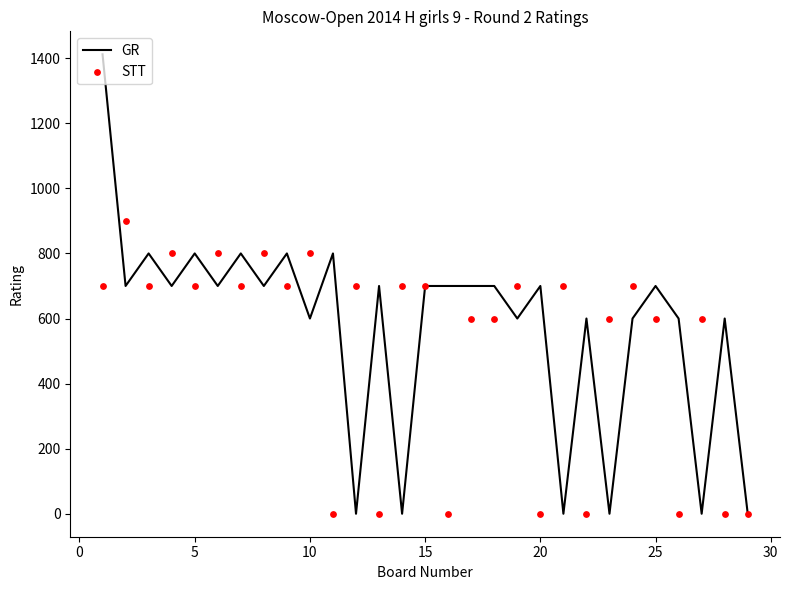

What are all the series names shown in the legend?

GR, STT